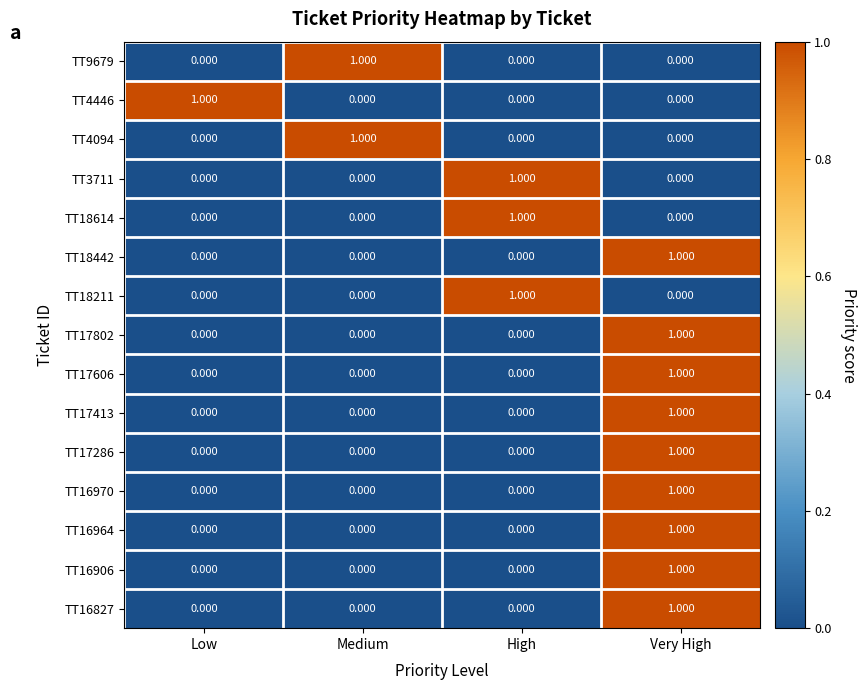

At which category is the sum across all series the highest?

Very High